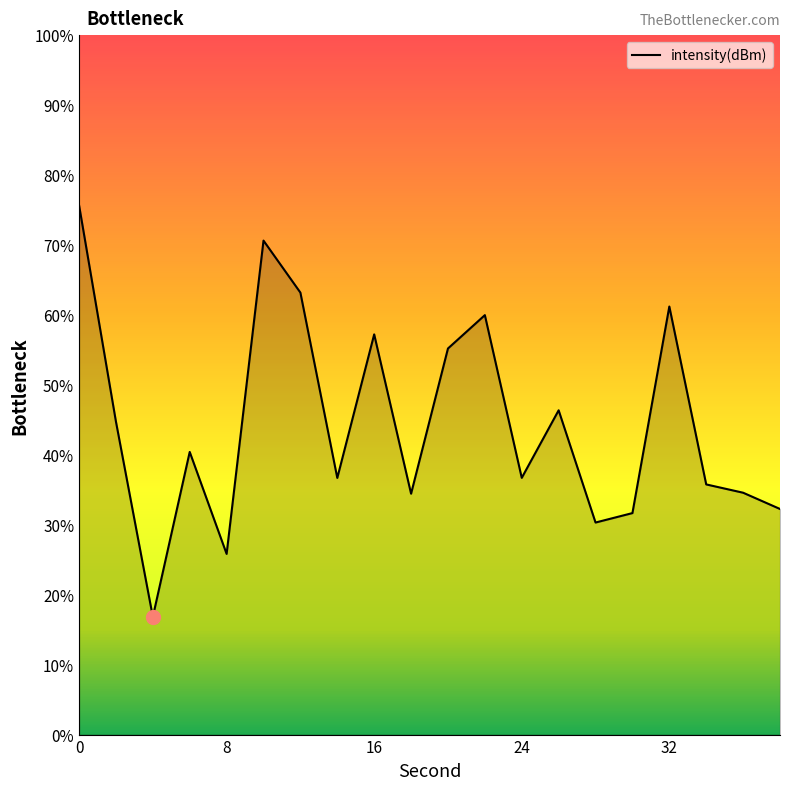

How many interior local peaks (higher than both neighbors) does the data have?

6